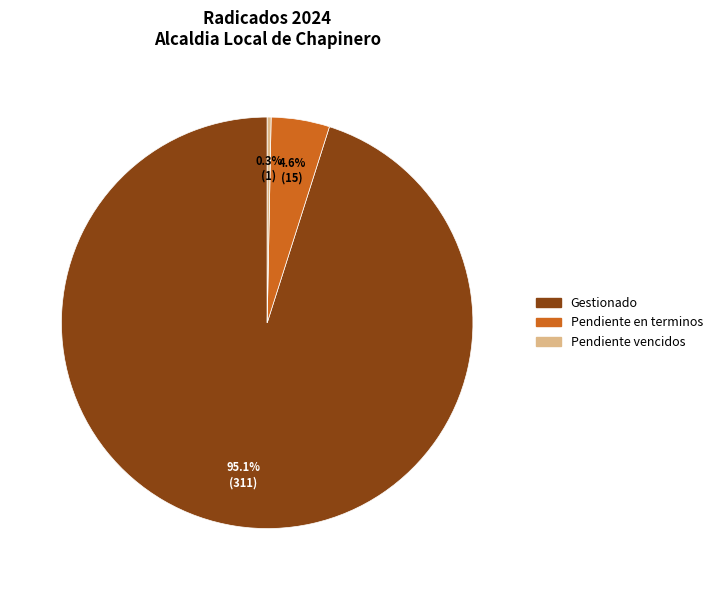

How many segments does this pie chart have?

3